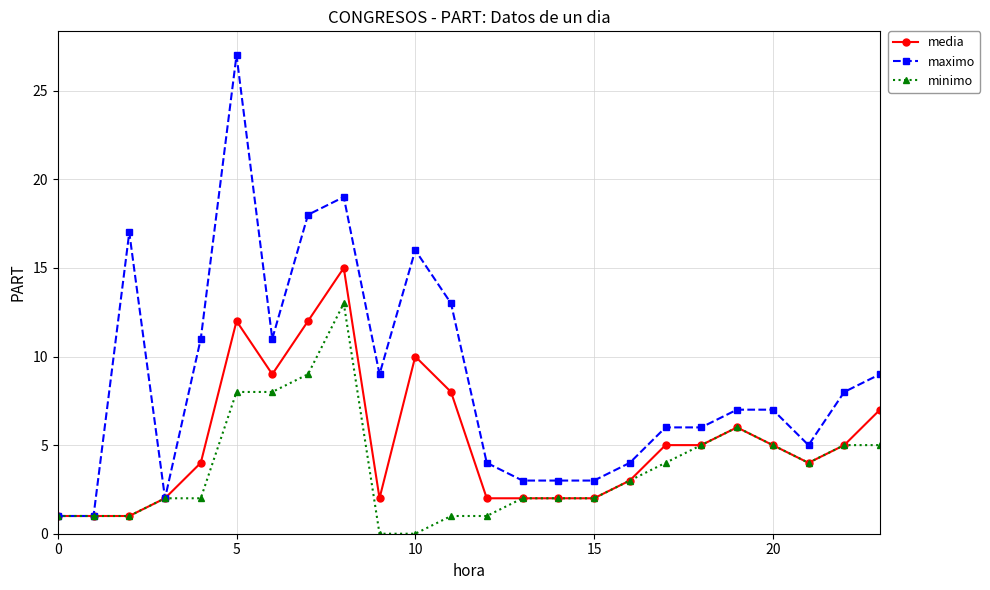

How many data points in media are less than 5?

12